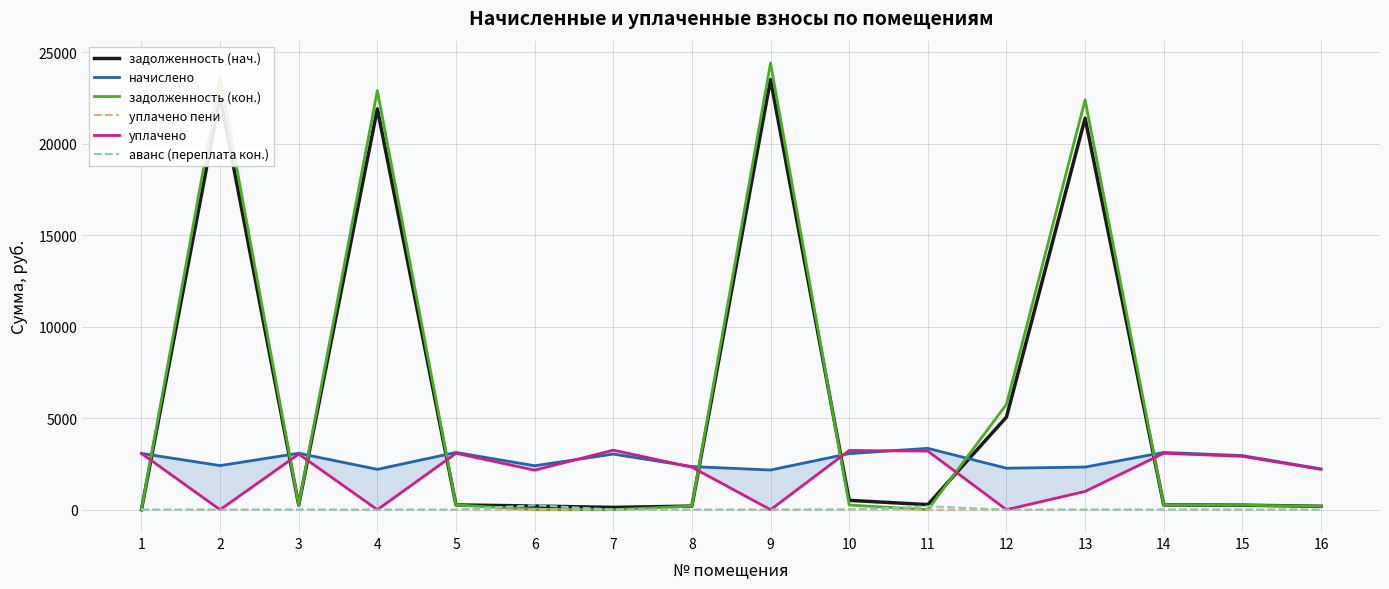

How many interior local valleys does the задолженность (нач.) series have?

3